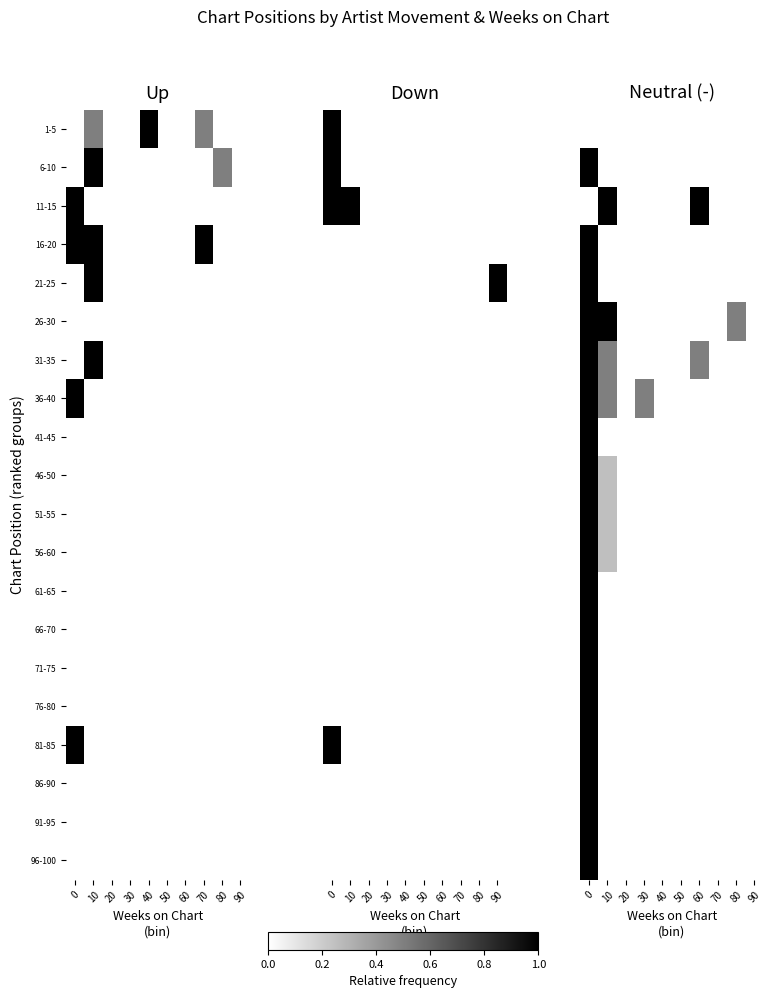

Between 70 and 0, which is larger?

70